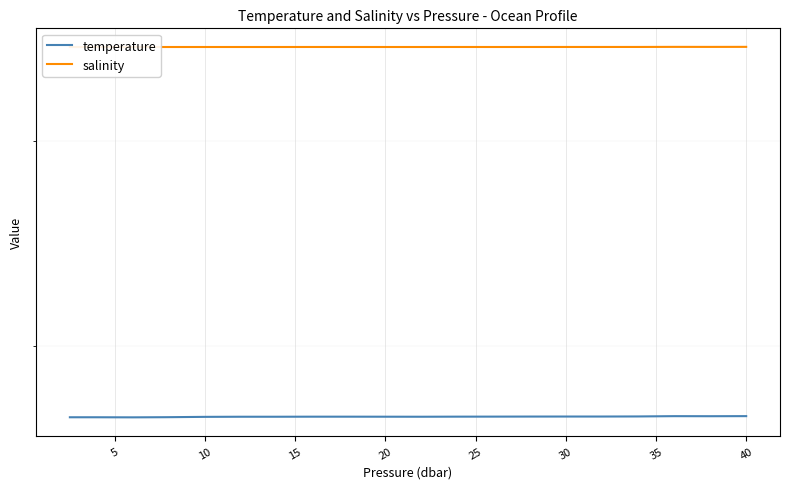

How many series are shown in this chart?

2